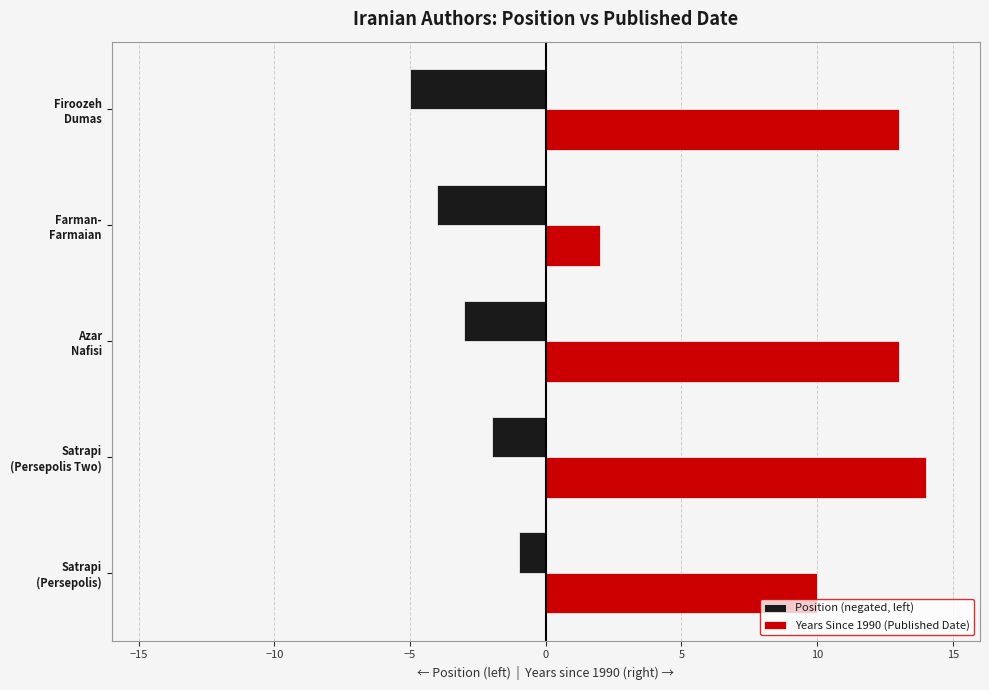

Which series has the widest spread of values?

Years Since 1990 (Published Date)